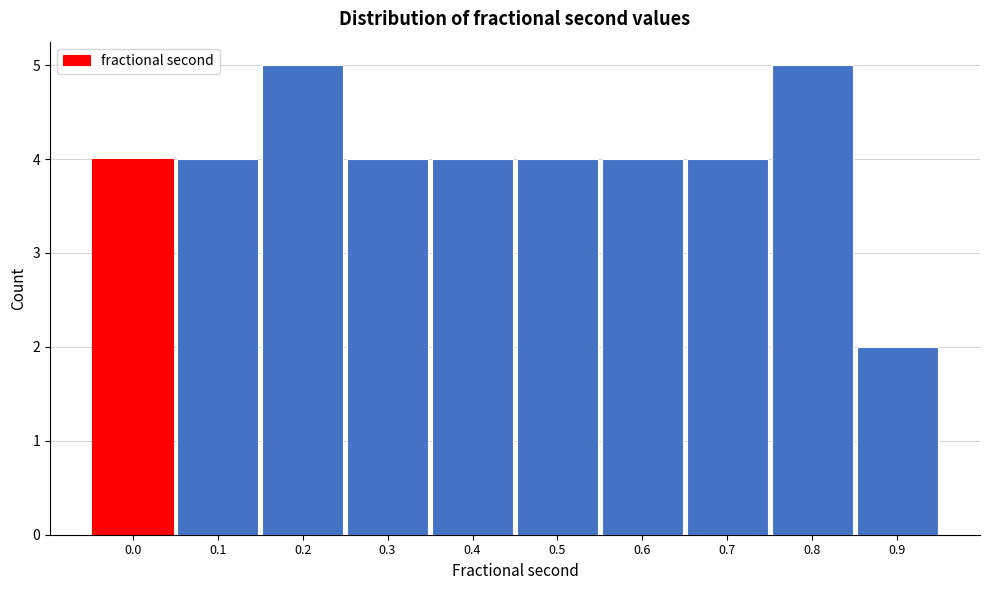

Reading left to right, extract all data points from this chart.

4	4	5	4	4	4	4	4	5	2